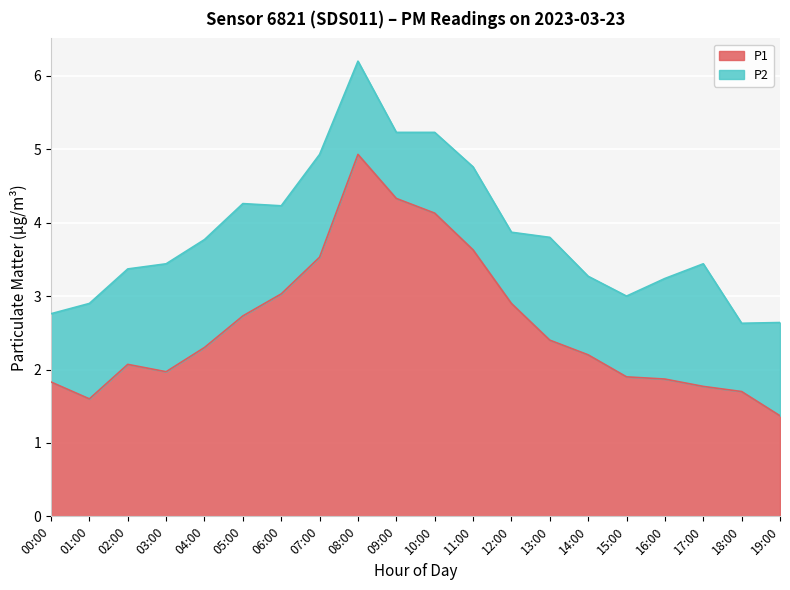

What value does the data have at 04:00?

2.3